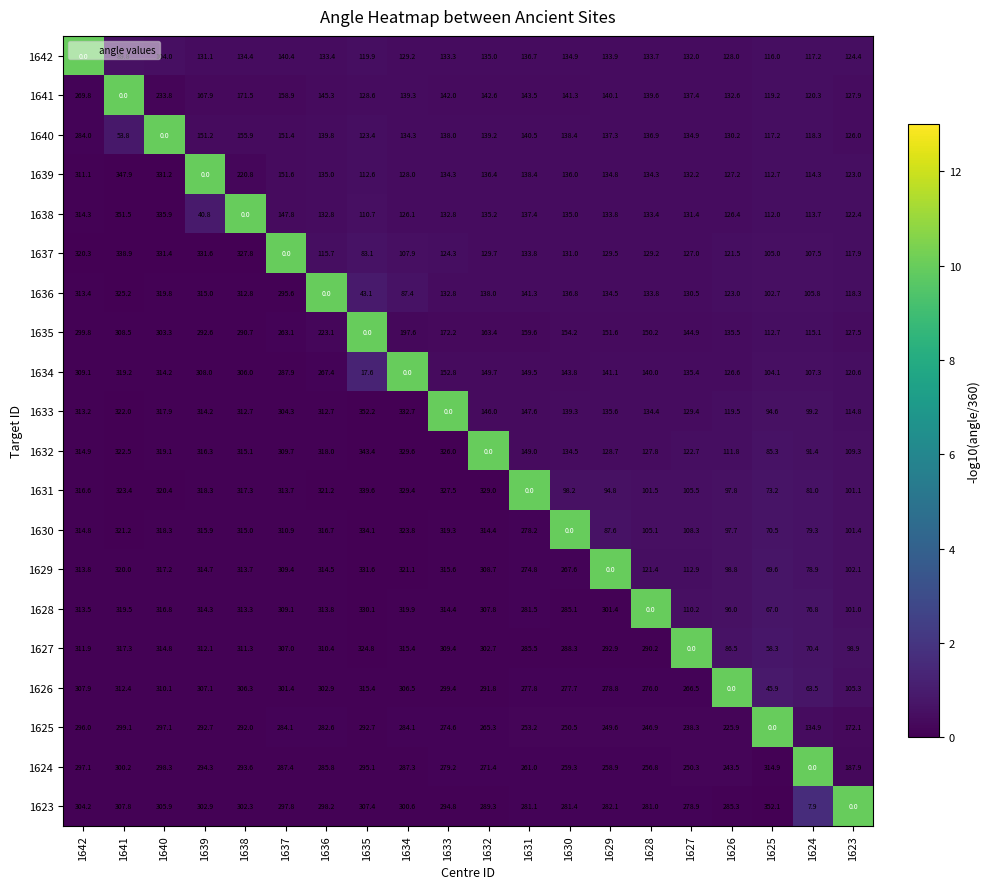

Which label corresponds to the largest value in the chart?

1635